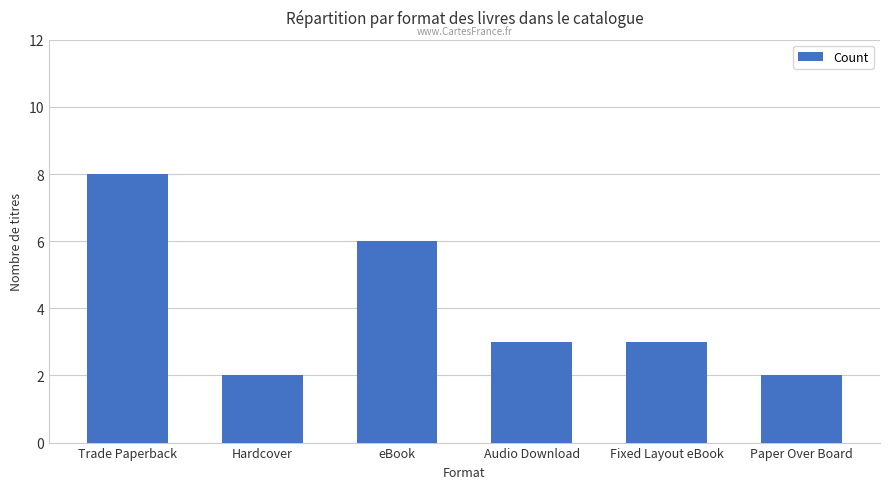

What is the approximate value at Hardcover?

2